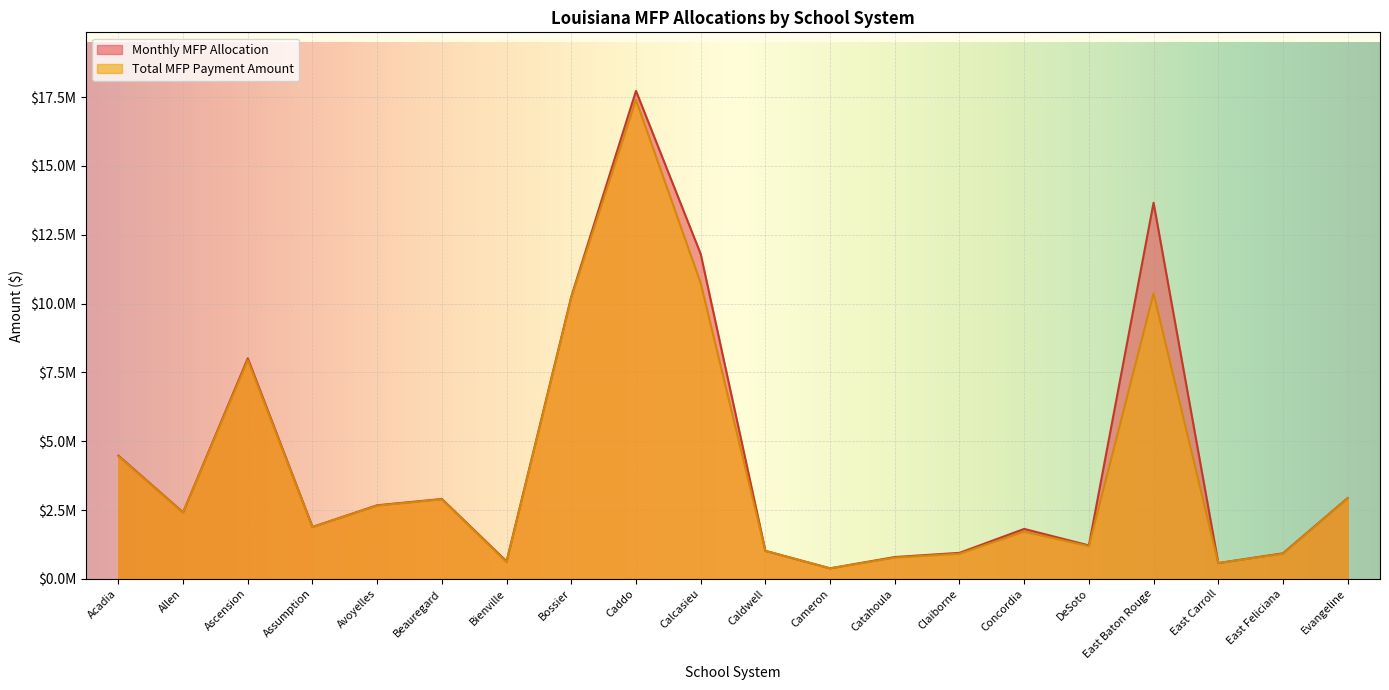

What position from the left is East Carroll?

18